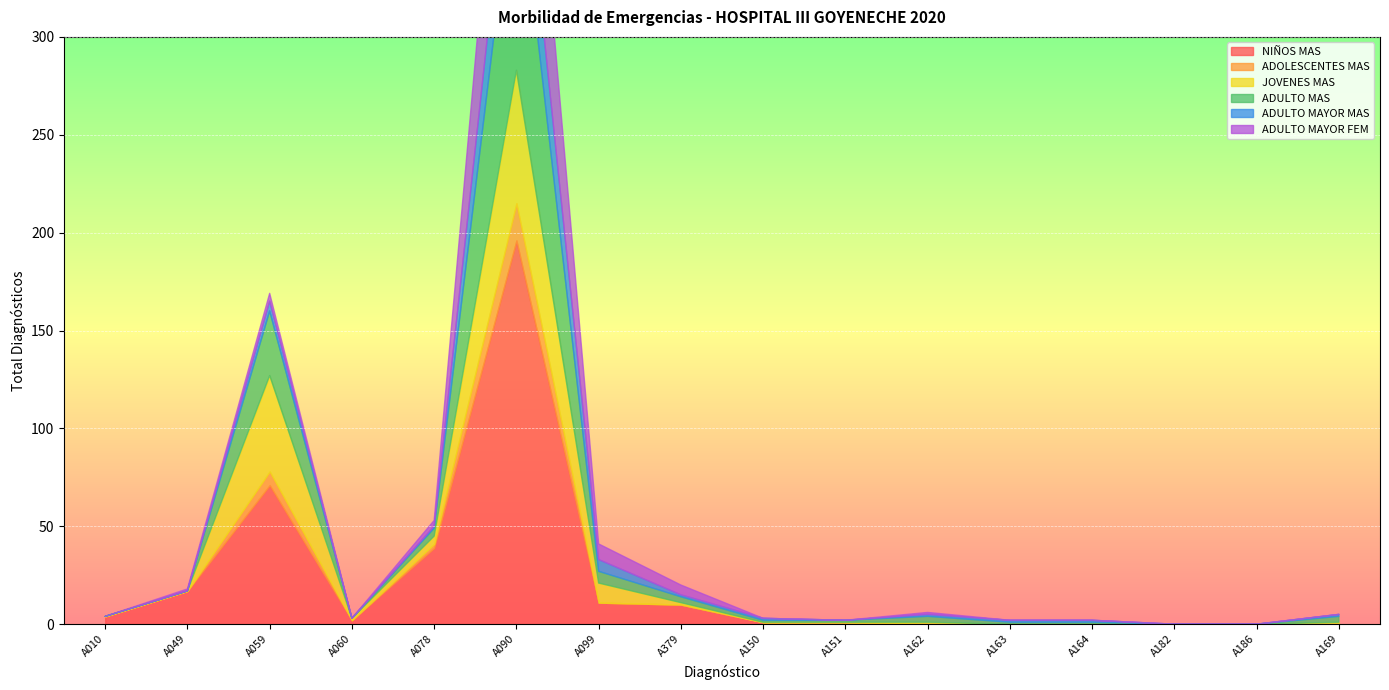

What is the highest value of the ADULTO MAYOR MAS series?

41